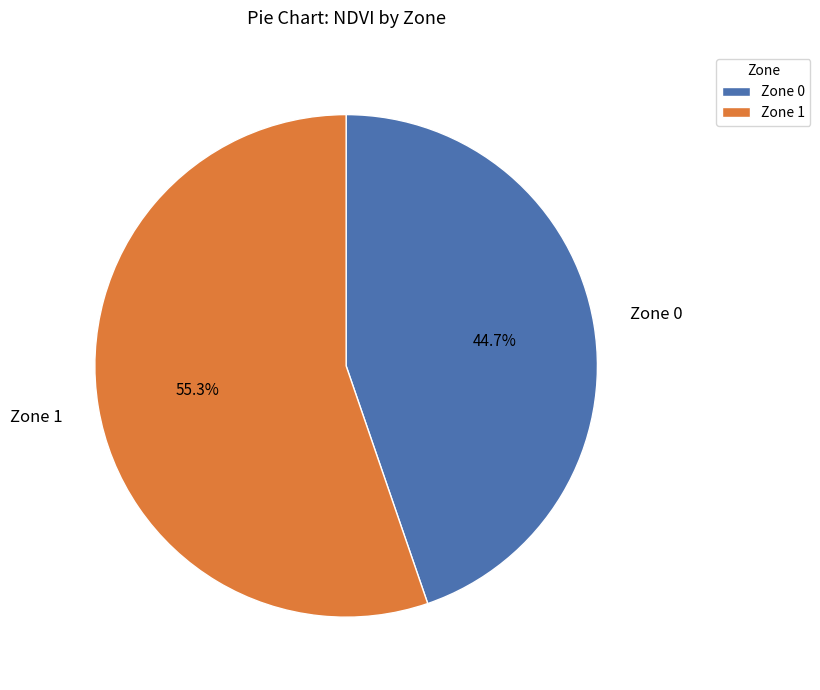

What percentage is the Zone 1 slice, to the nearest percent?

55%